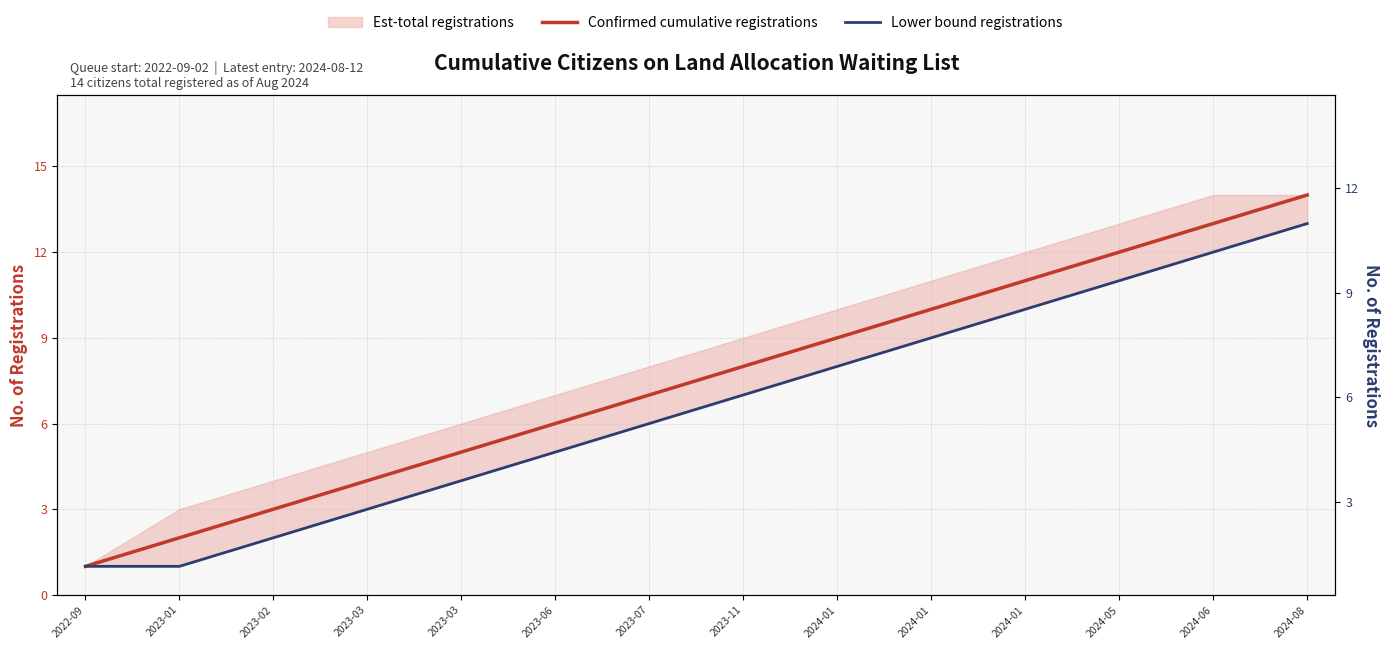

At which label does Lower bound registrations first exceed 7?

2024-01